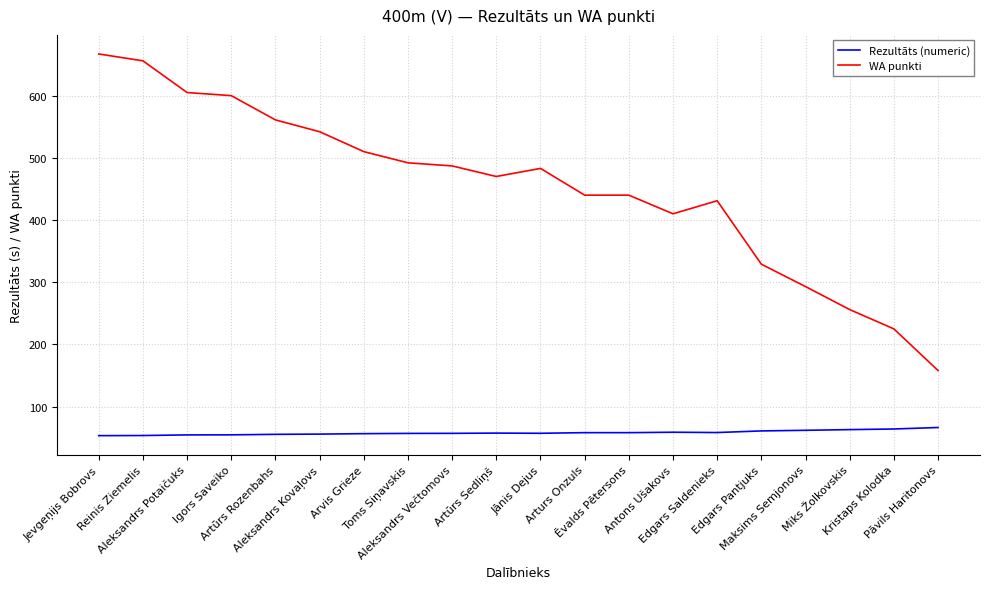

At which label does WA punkti reach its minimum?

Pāvils Haritonovs